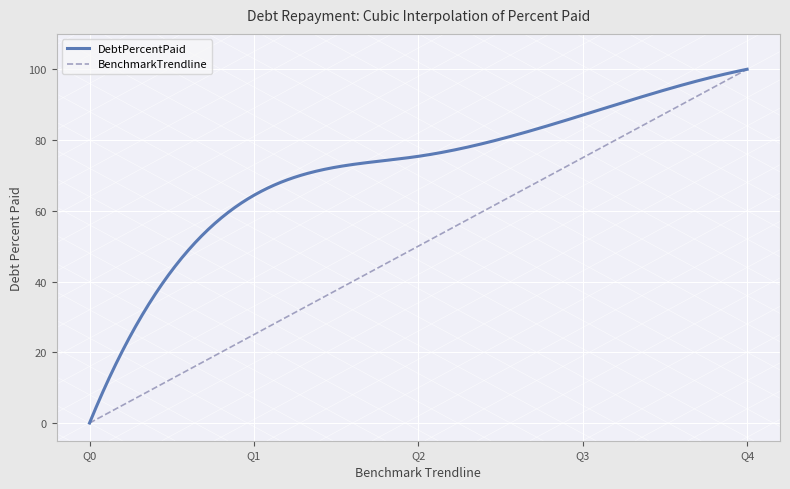

Between Q2 and Q4, which is larger?

Q4